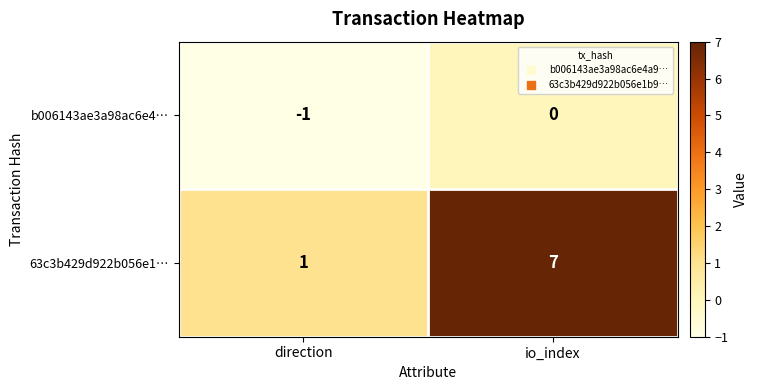

List the series in order of their overall mean, highest first.

63c3b429d922b056e1…, b006143ae3a98ac6e4…